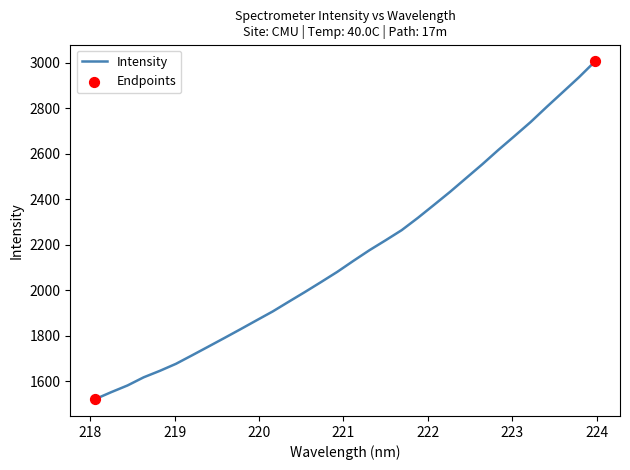

What is the maximum value shown in the chart?

3005.7